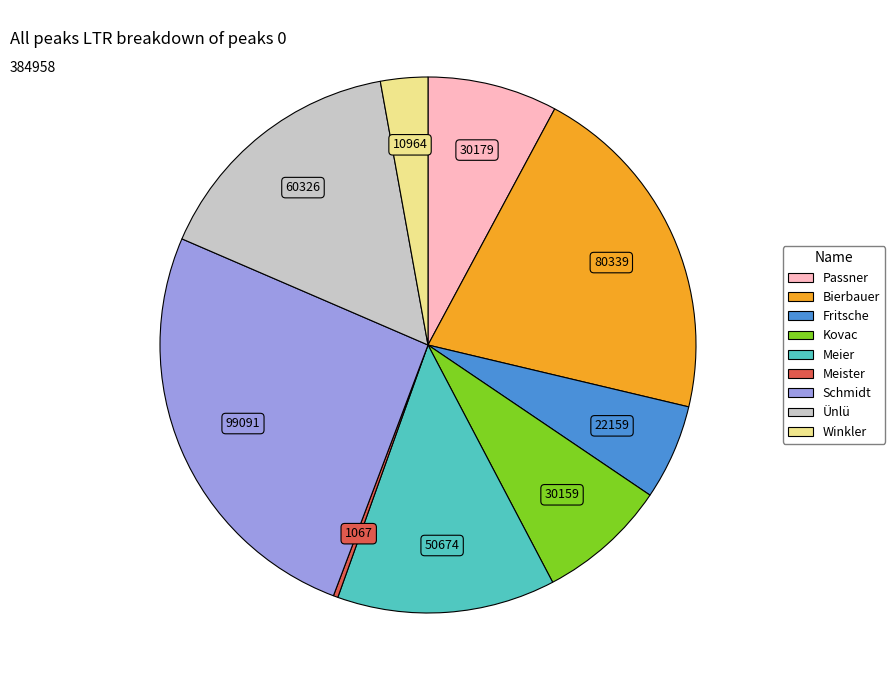

Does Schmidt account for over 50% of the chart?

No